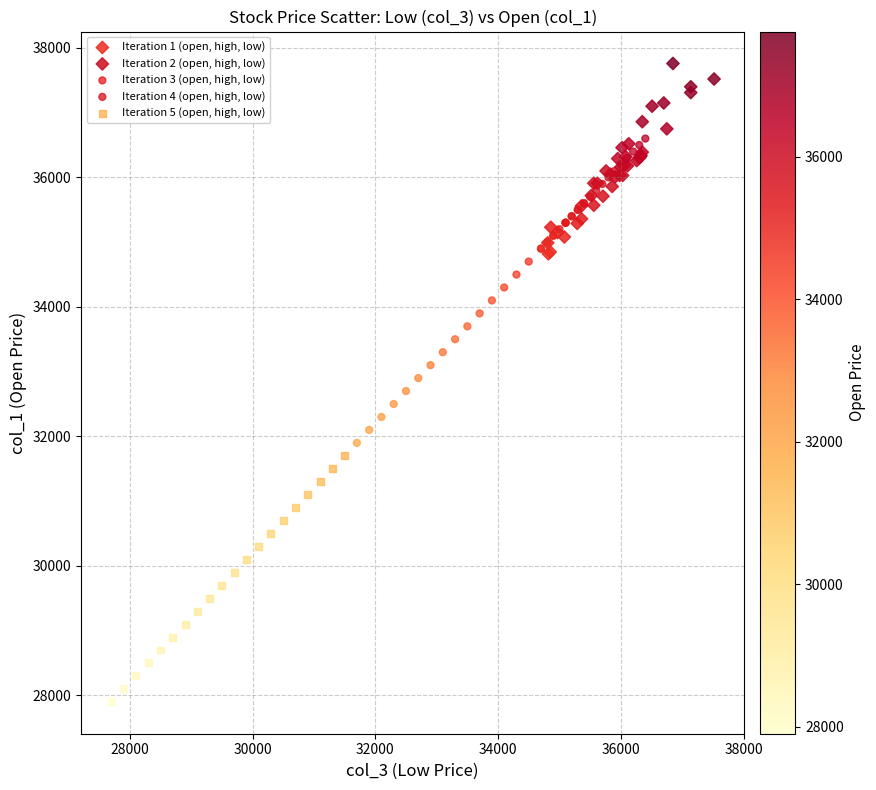

Which series contains the lowest Y value?

Iteration 5 (open, high, low)